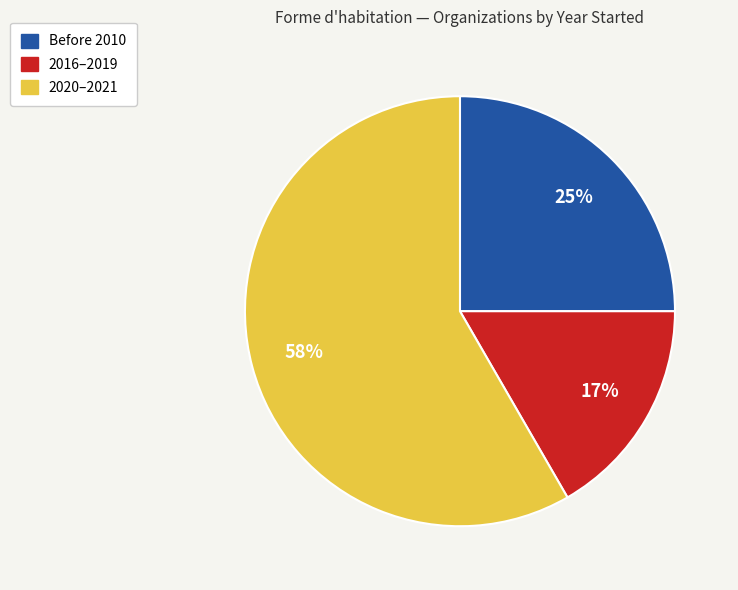

To the nearest percent, what portion does Before 2010 represent?

25%